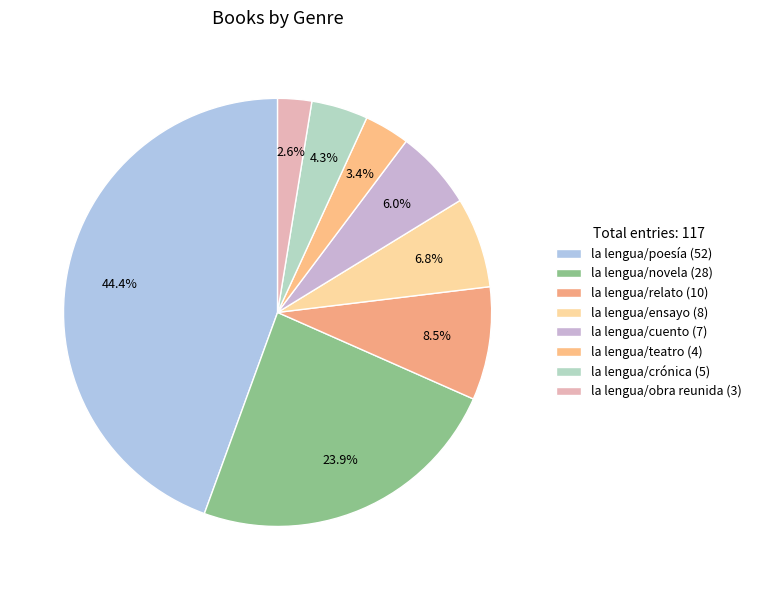

To the nearest percent, what percentage of the pie is la lengua/relato?

9%